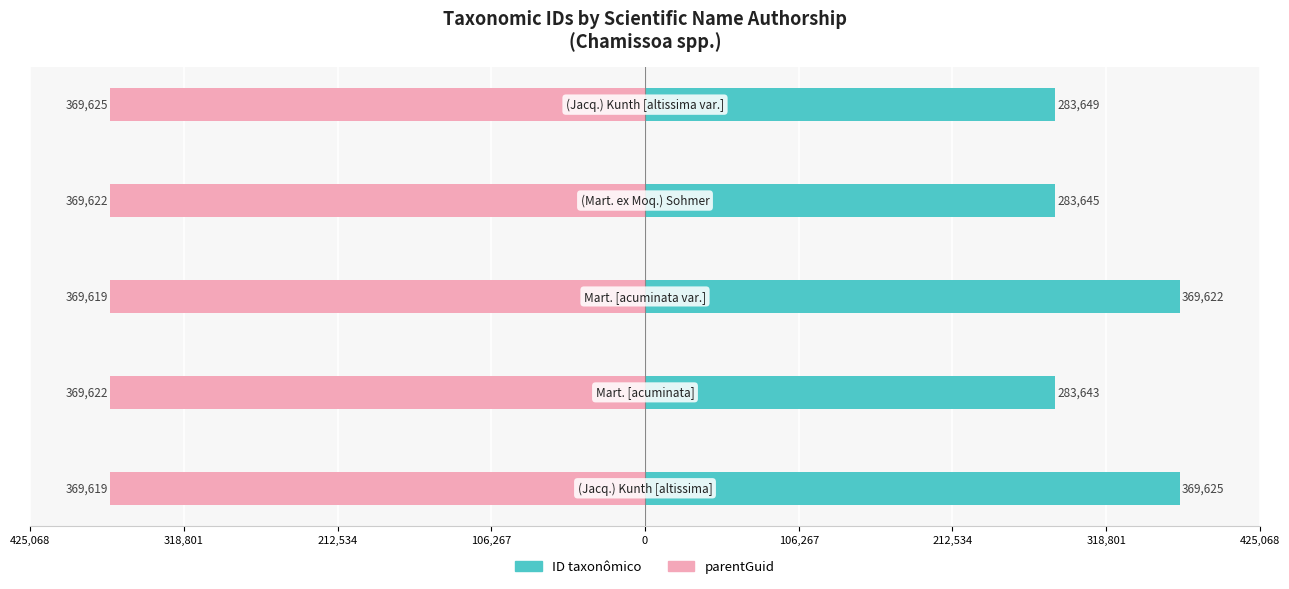

What is the maximum value for ID taxonômico?

369625